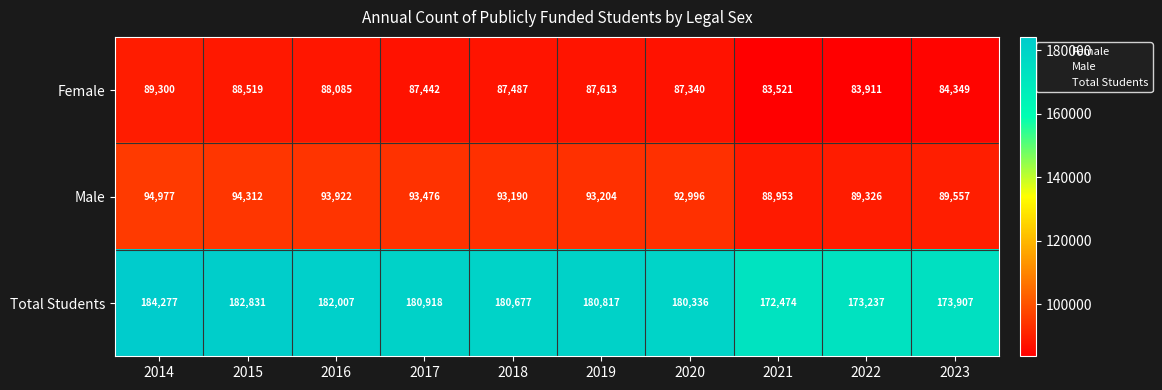

Reading left to right, list all the values displayed in this chart.

Female: 89300	88519	88085	87442	87487	87613	87340	83521	83911	84349
Male: 94977	94312	93922	93476	93190	93204	92996	88953	89326	89557
Total Students: 184277	182831	182007	180918	180677	180817	180336	172474	173237	173907